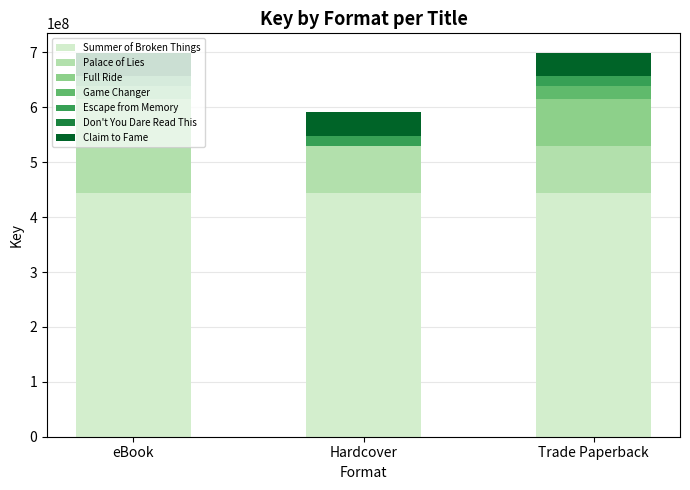

What is the maximum value for Summer of Broken Things?

444067171